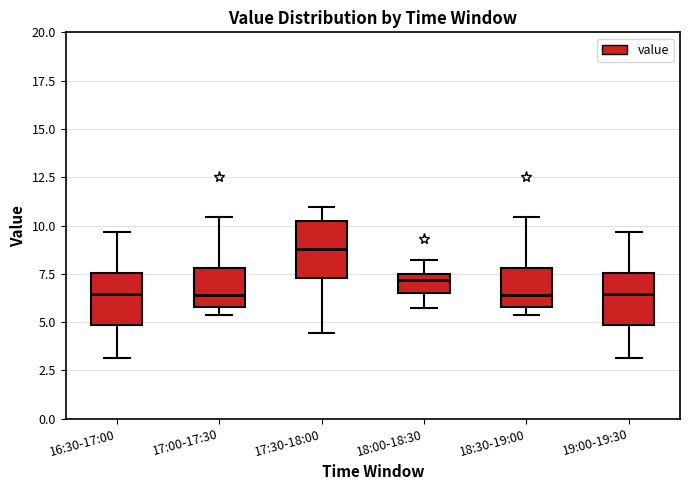

Reading left to right, transcribe this box plot: for each box, give where its median line is, the range the box spans, and where its two whiskers end, as read against the y-axis. The values are not printed on the chart, so give them approximately, as read against the axis.

16:30-17:00: median 6.5, box 5.0 to 7.5, whiskers 3.0 to 9.5
17:00-17:30: median 6.5, box 6.0 to 8.0, whiskers 5.5 to 10.5
17:30-18:00: median 9.0, box 7.5 to 10.0, whiskers 4.5 to 11.0
18:00-18:30: median 7.0, box 6.5 to 7.5, whiskers 6.0 to 8.0
18:30-19:00: median 6.5, box 6.0 to 8.0, whiskers 5.5 to 10.5
19:00-19:30: median 6.5, box 5.0 to 7.5, whiskers 3.0 to 9.5